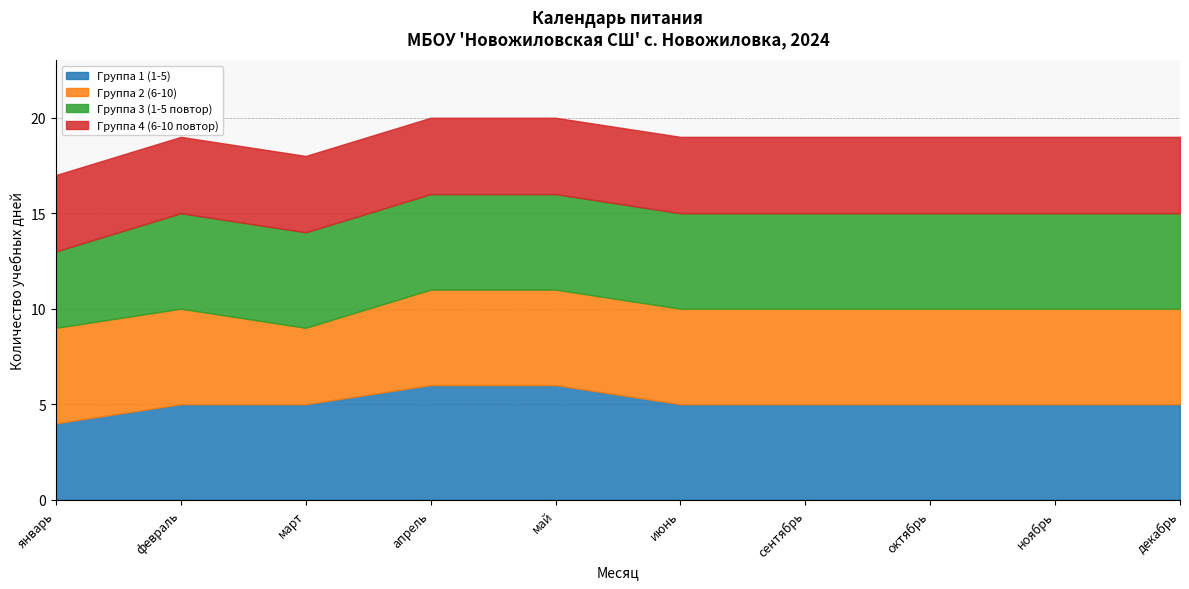

Rank the categories by Группа 4 (6-10 повтор) value from highest to lowest.

январь, февраль, март, апрель, май, июнь, сентябрь, октябрь, ноябрь, декабрь